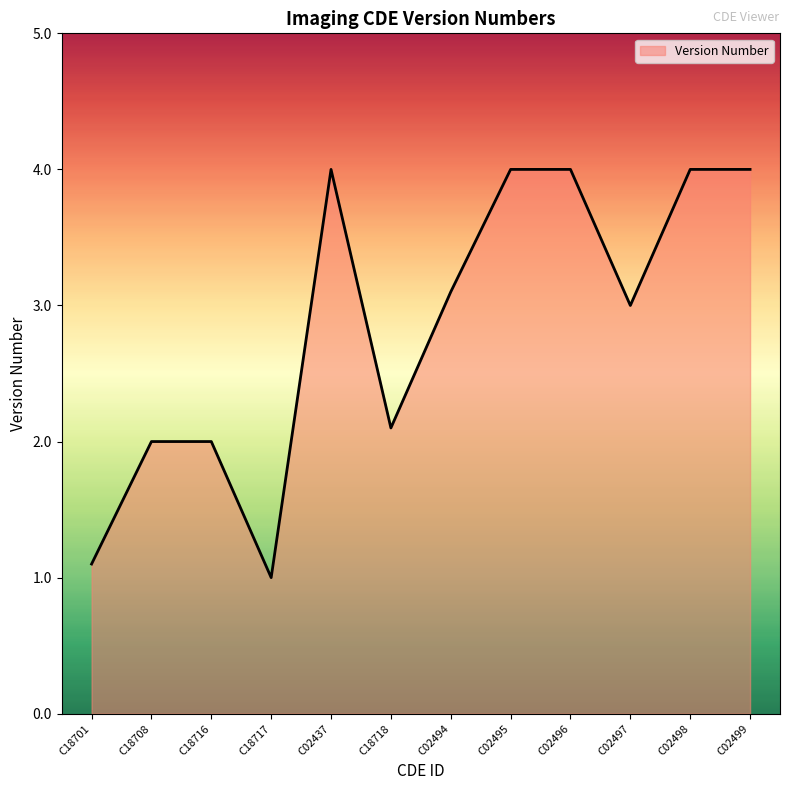

What is the minimum value shown in the chart?

1.0